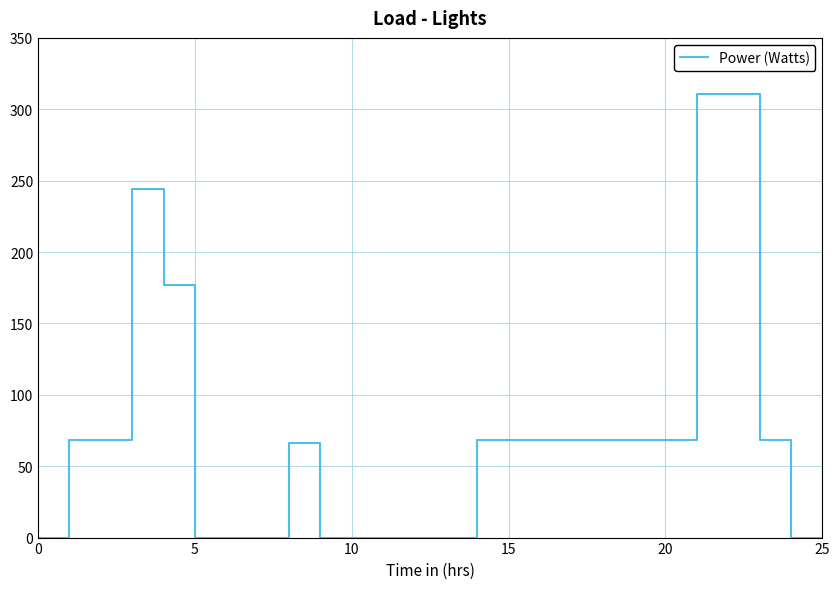

Which has a higher value, 20 or 10?

20